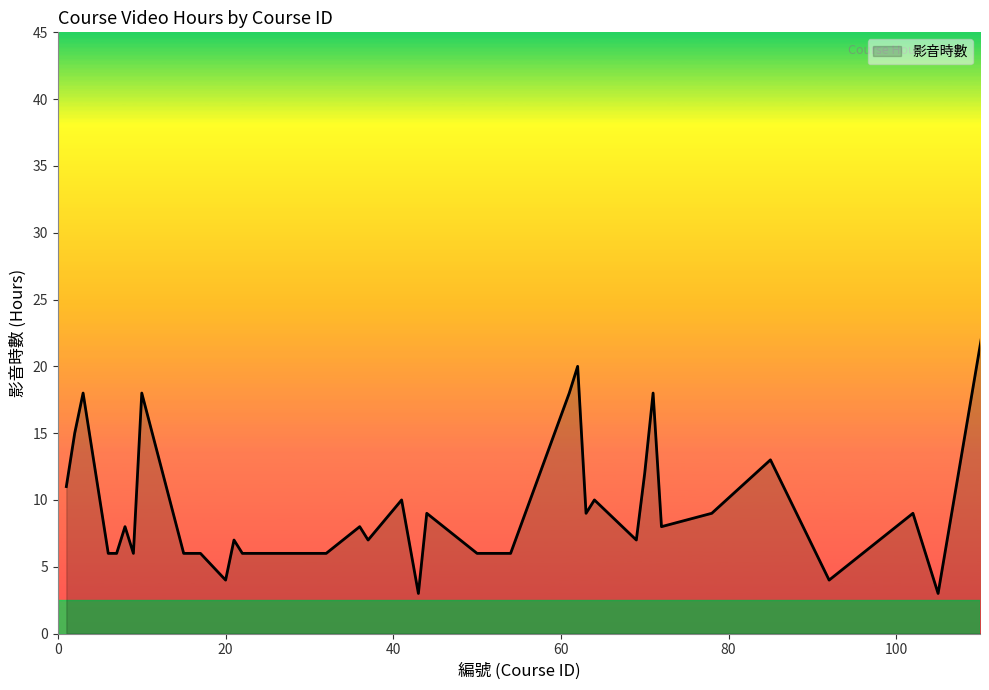

Does the chart have visible grid lines?

No